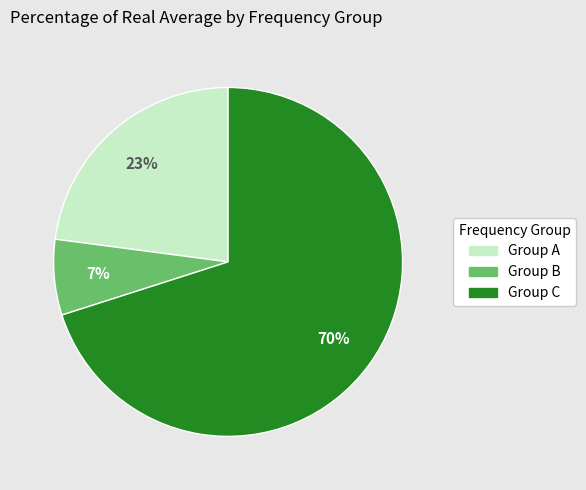

To the nearest percent, what is the difference between the largest and smallest slice percentages?

63%